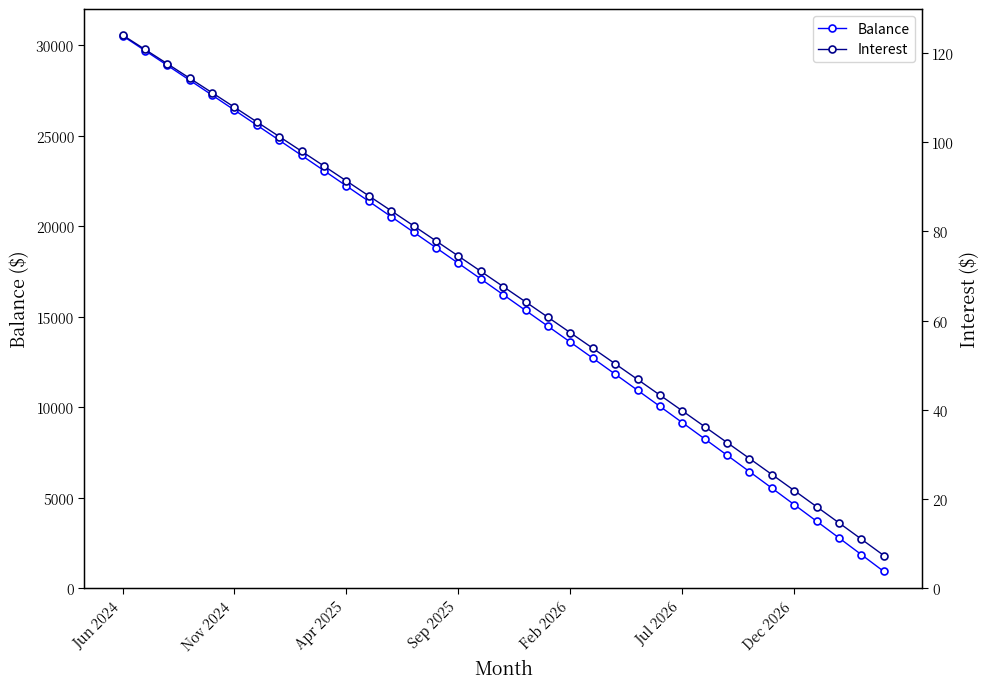

True or false: Interest and Balance cross at least once.

False